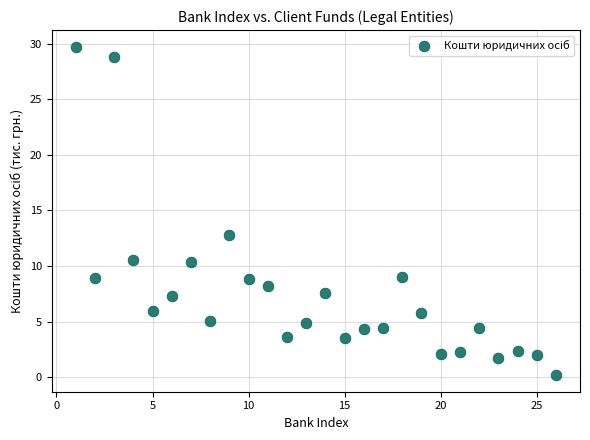

What Y value in the scatter plot is closest to 14?

12.8